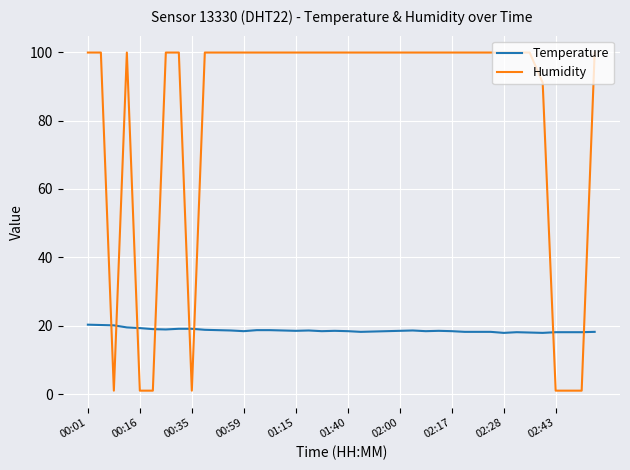

Which series has the largest range (max minus min)?

Humidity